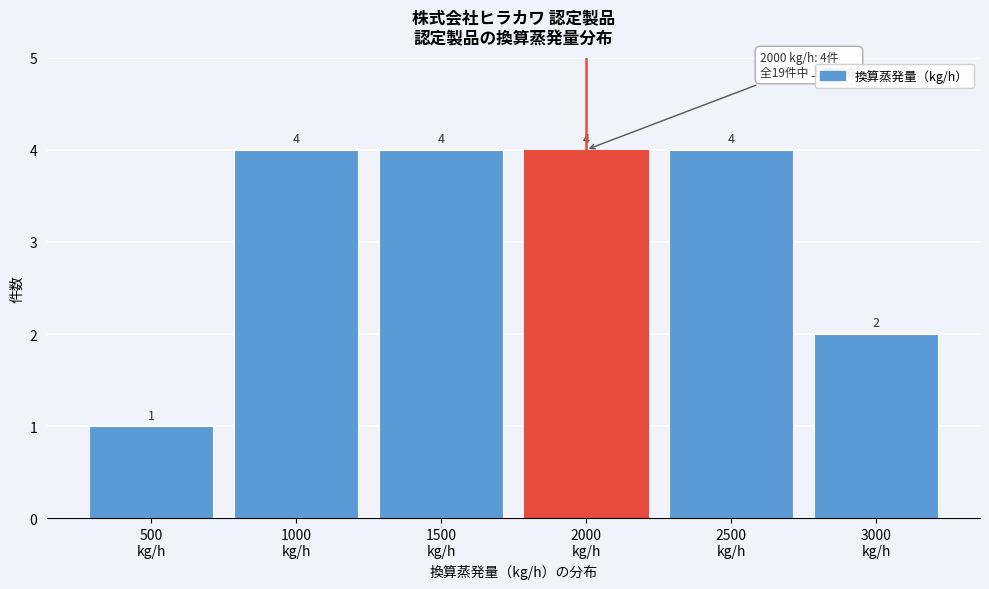

Reading right to left, transcribe all the data shown in this chart.

2	4	4	4	4	1